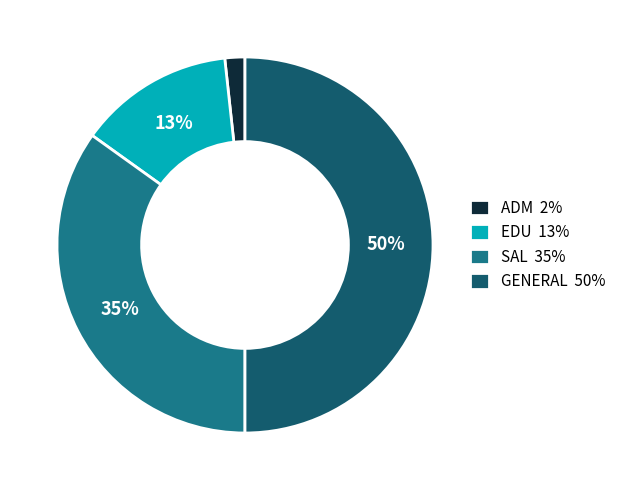

Which has a higher value, GENERAL 50% or SAL 35%?

GENERAL 50%